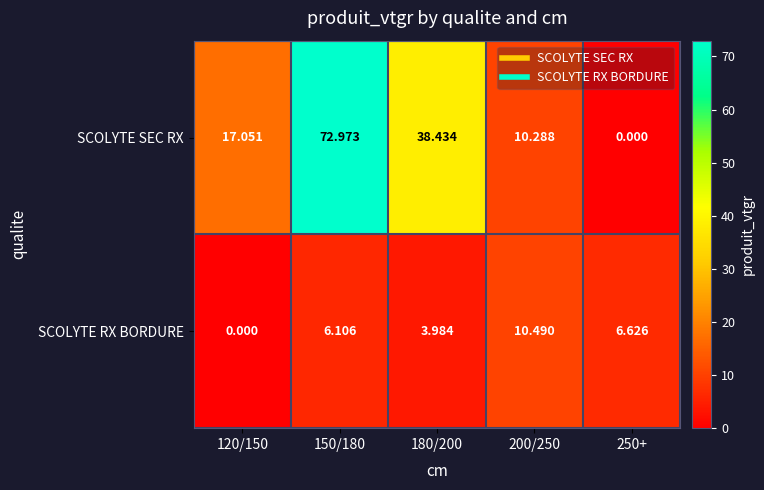

How many series are shown in this chart?

2